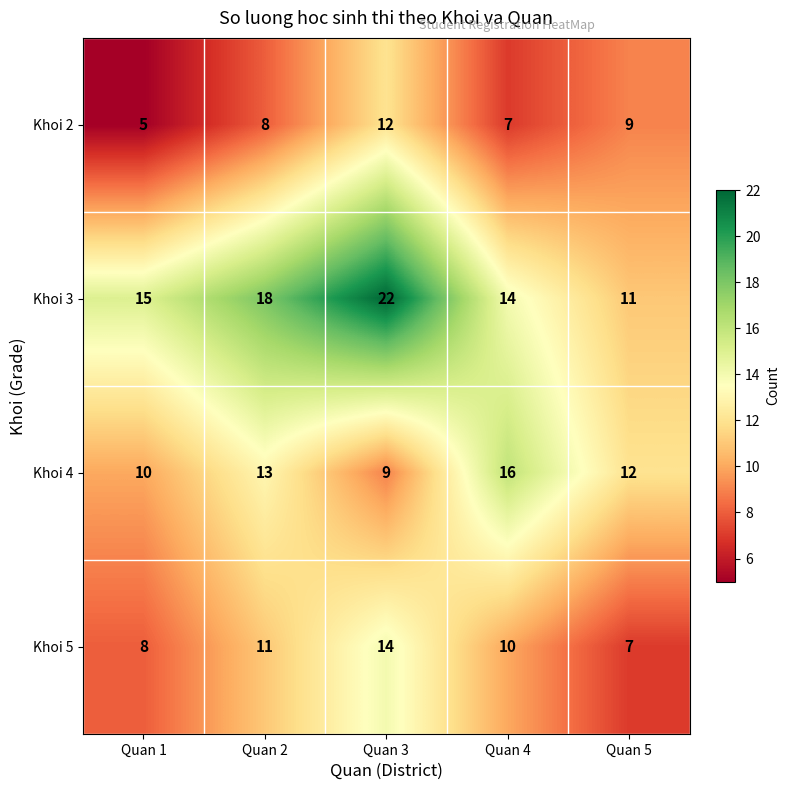

Which series has the largest range (max minus min)?

Khoi 3